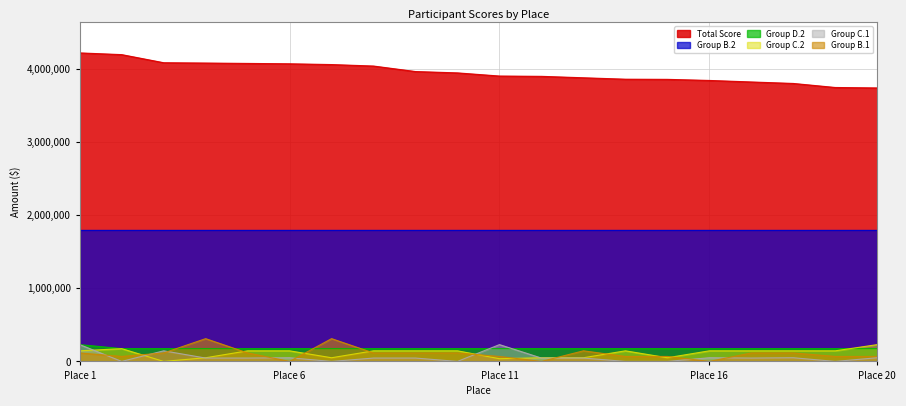

What is the maximum value for Total Score?

4222667